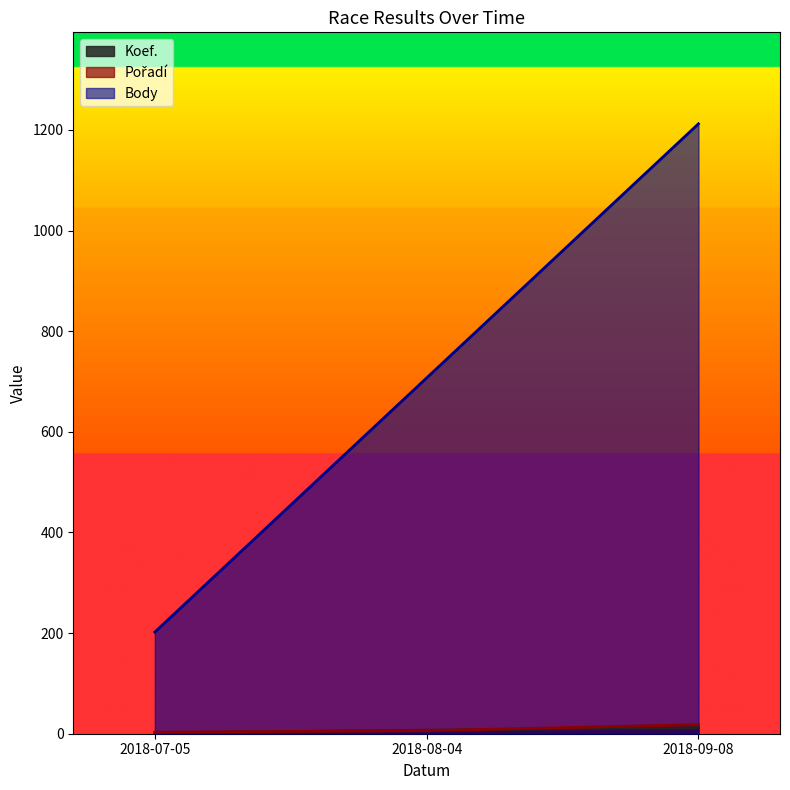

Reading left to right, extract all data points from this chart.

Koef.: 2018-07-05=2	2018-08-04=7	2018-09-08=12
Pořadí: 2018-07-05=3	2018-08-04=6	2018-09-08=18
Body: 2018-07-05=202	2018-08-04=707	2018-09-08=1212